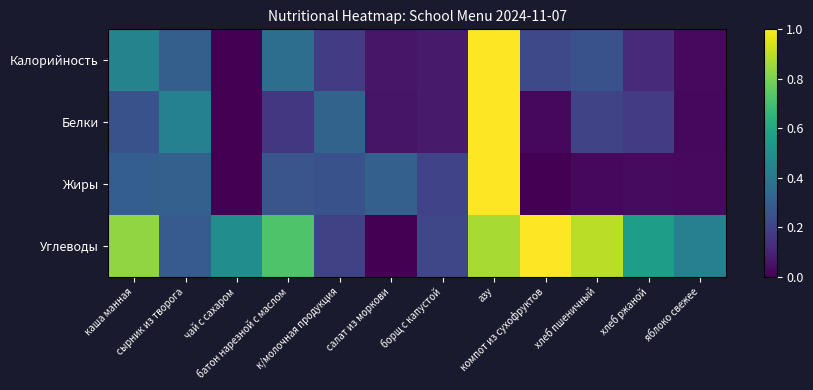

Reading right to left, extract all data points from this chart.

Калорийность: яблоко свежее=0.0	хлеб ржаной=0.1	хлеб пшеничный=0.3	компот из сухофруктов=0.2	азу=1.0	борщ с капустой=0.1	салат из моркови=0.1	к/молочная продукция=0.2	батон нарезной с маслом=0.4	чай с сахаром=0.0	сырник из творога=0.3	каша манная=0.4
Белки: яблоко свежее=0.0	хлеб ржаной=0.2	хлеб пшеничный=0.2	компот из сухофруктов=0.0	азу=1.0	борщ с капустой=0.1	салат из моркови=0.1	к/молочная продукция=0.3	батон нарезной с маслом=0.2	чай с сахаром=0.0	сырник из творога=0.4	каша манная=0.3
Жиры: яблоко свежее=0.0	хлеб ржаной=0.0	хлеб пшеничный=0.0	компот из сухофруктов=0.0	азу=1.0	борщ с капустой=0.2	салат из моркови=0.3	к/молочная продукция=0.2	батон нарезной с маслом=0.3	чай с сахаром=0.0	сырник из творога=0.3	каша манная=0.3
Углеводы: яблоко свежее=0.4	хлеб ржаной=0.6	хлеб пшеничный=0.9	компот из сухофруктов=1.0	азу=0.9	борщ с капустой=0.2	салат из моркови=0.0	к/молочная продукция=0.2	батон нарезной с маслом=0.7	чай с сахаром=0.5	сырник из творога=0.3	каша манная=0.8